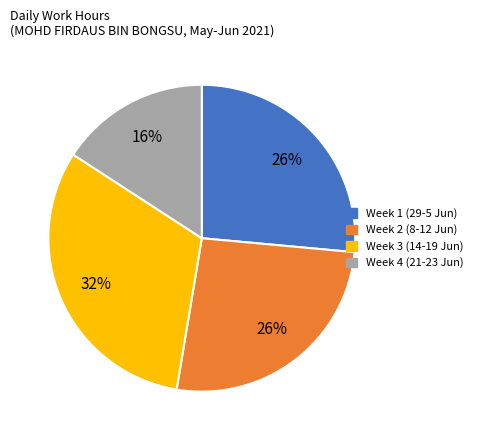

To the nearest percent, what portion does Week 1 (29-5 Jun) represent?

26%